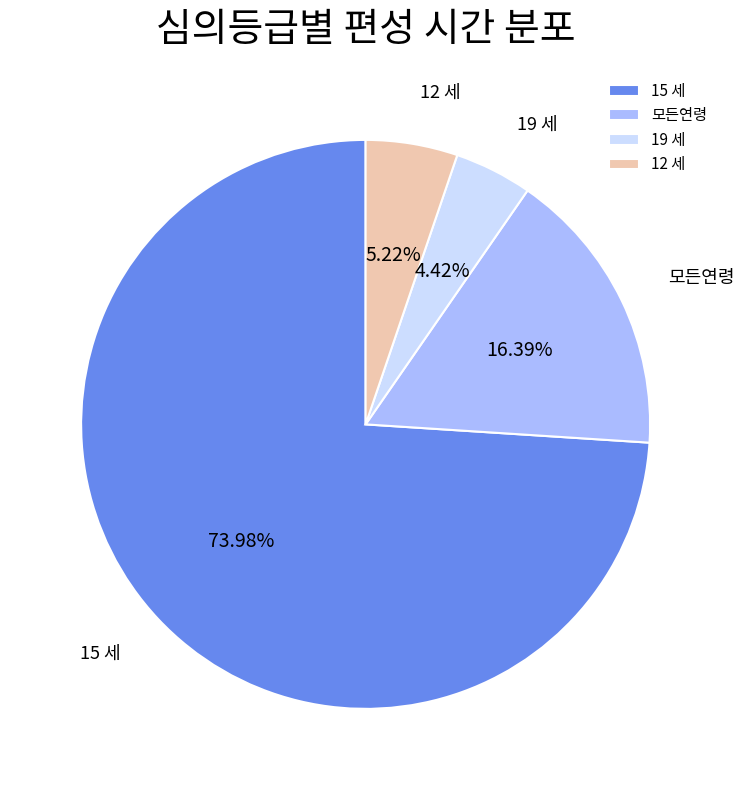

How many segments does this pie chart have?

4